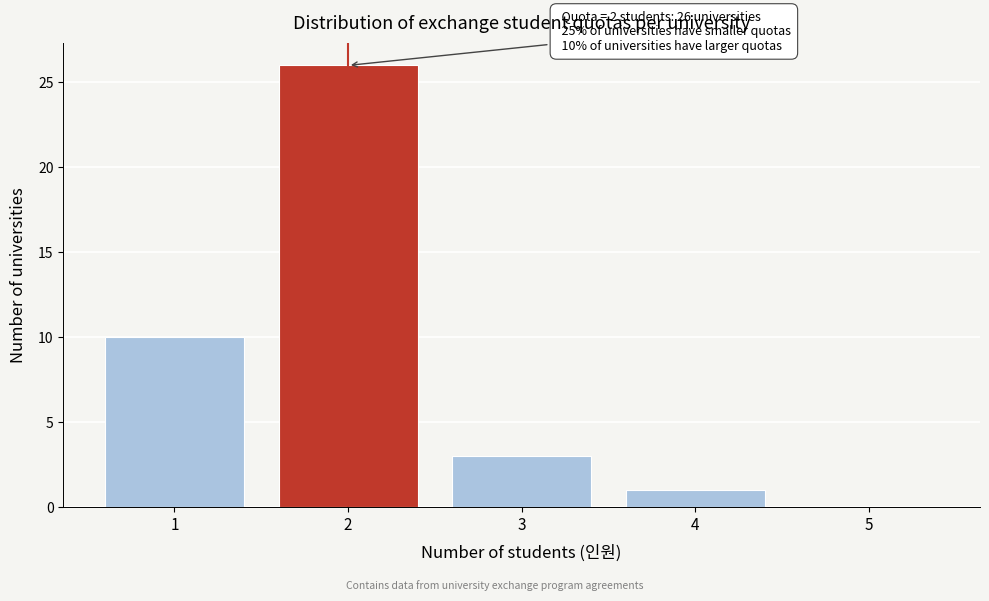

Over which range of the x-axis is the bar tallest?

1.5 to 2.5